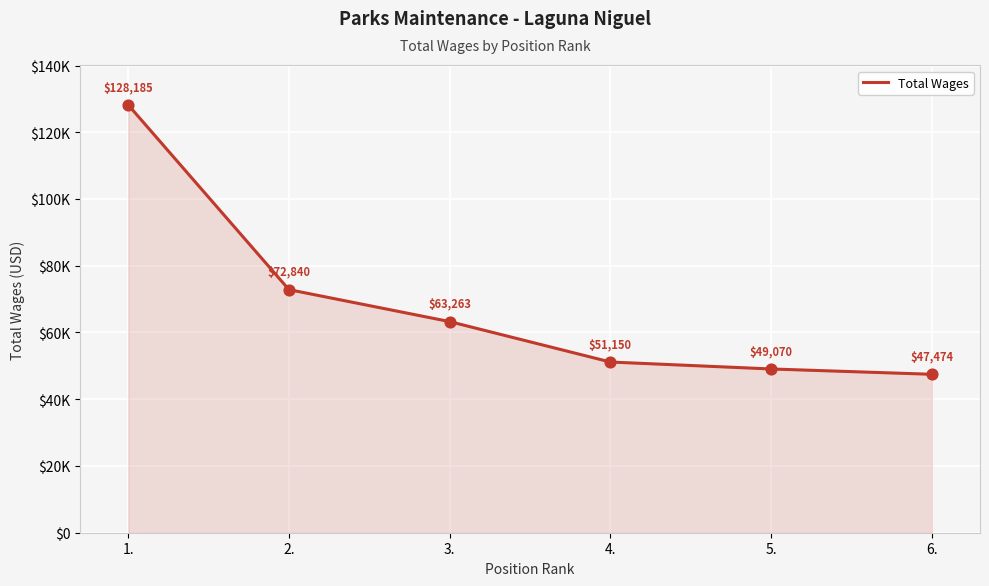

Between 5. and 3., which is larger?

3.